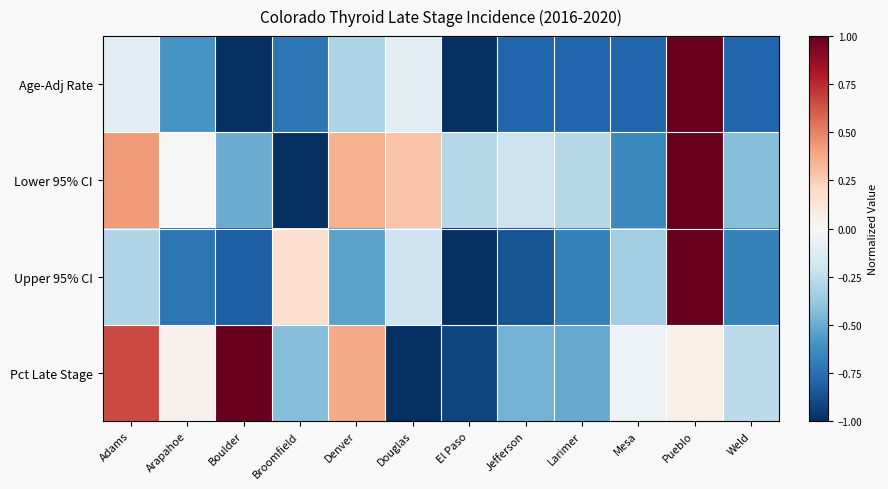

Reading right to left, extract all data points from this chart.

Age-Adj Rate: Weld=-0.8	Pueblo=1.0	Mesa=-0.8	Larimer=-0.8	Jefferson=-0.8	El Paso=-1.0	Douglas=-0.1	Denver=-0.3	Broomfield=-0.7	Boulder=-1.0	Arapahoe=-0.6	Adams=-0.1
Lower 95% CI: Weld=-0.4	Pueblo=1.0	Mesa=-0.6	Larimer=-0.3	Jefferson=-0.2	El Paso=-0.3	Douglas=0.3	Denver=0.4	Broomfield=-1.0	Boulder=-0.5	Arapahoe=0.0	Adams=0.4
Upper 95% CI: Weld=-0.7	Pueblo=1.0	Mesa=-0.3	Larimer=-0.7	Jefferson=-0.9	El Paso=-1.0	Douglas=-0.2	Denver=-0.5	Broomfield=0.2	Boulder=-0.8	Arapahoe=-0.7	Adams=-0.3
Pct Late Stage: Weld=-0.3	Pueblo=0.1	Mesa=-0.1	Larimer=-0.5	Jefferson=-0.5	El Paso=-0.9	Douglas=-1.0	Denver=0.4	Broomfield=-0.4	Boulder=1.0	Arapahoe=0.0	Adams=0.7